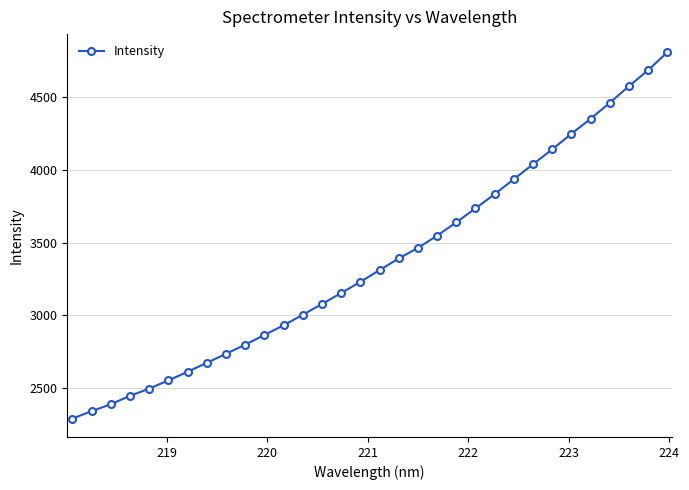

What is the average value?

3367.3